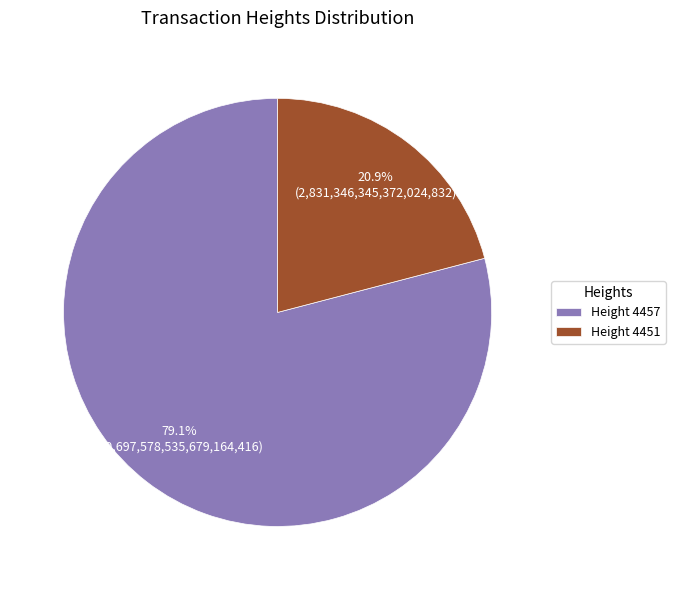

What is the largest slice in the pie chart?

Height 4457